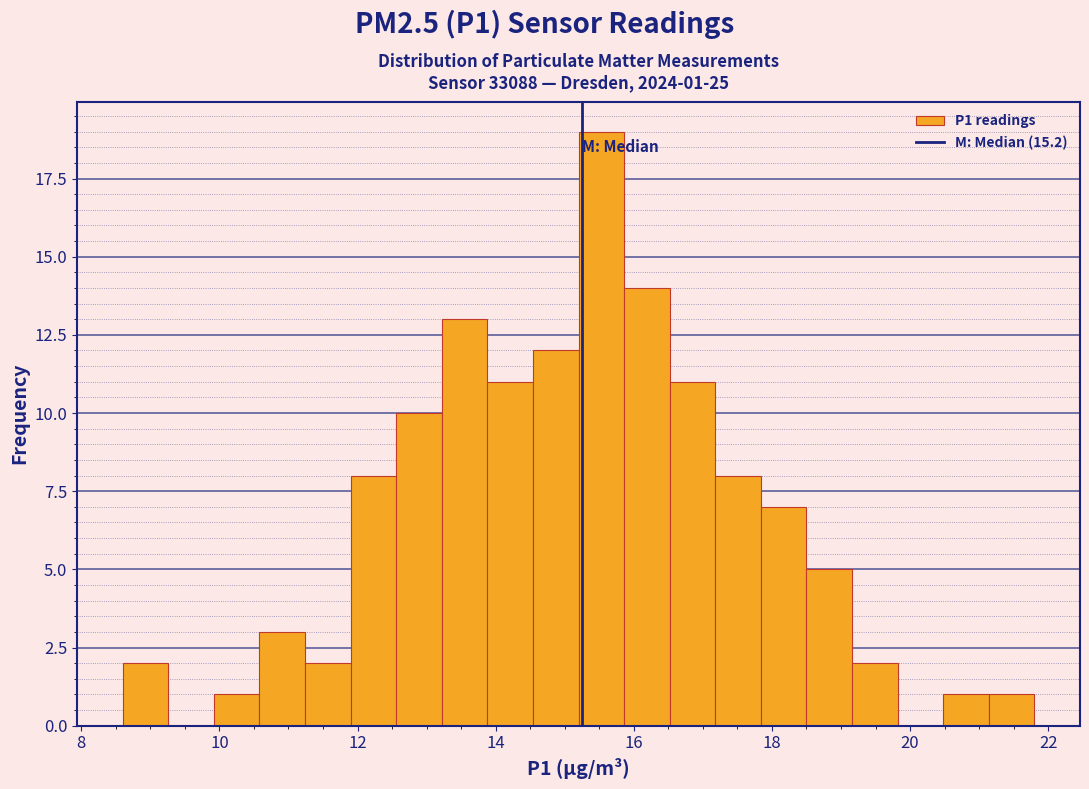

Around what value on the x-axis is the tallest bar? Give the approximate position of its centre, as read against the axis.

15.6